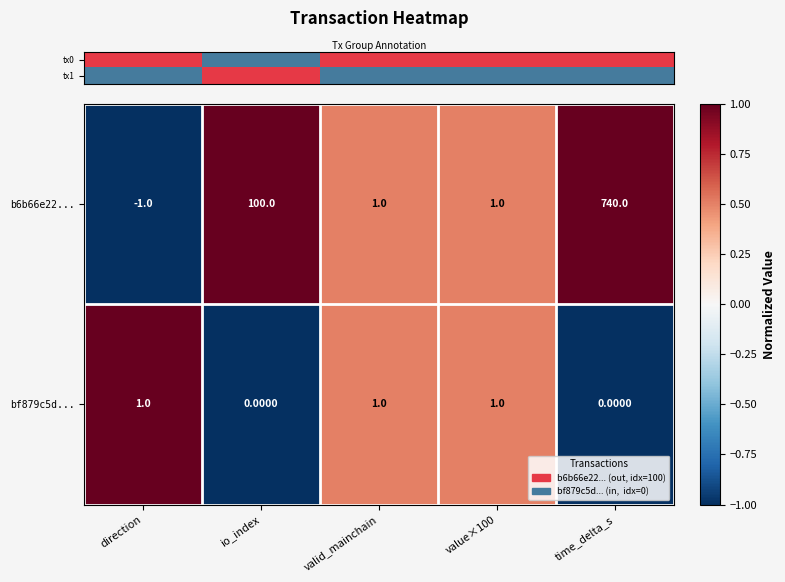

What is the maximum value shown in the chart?

740